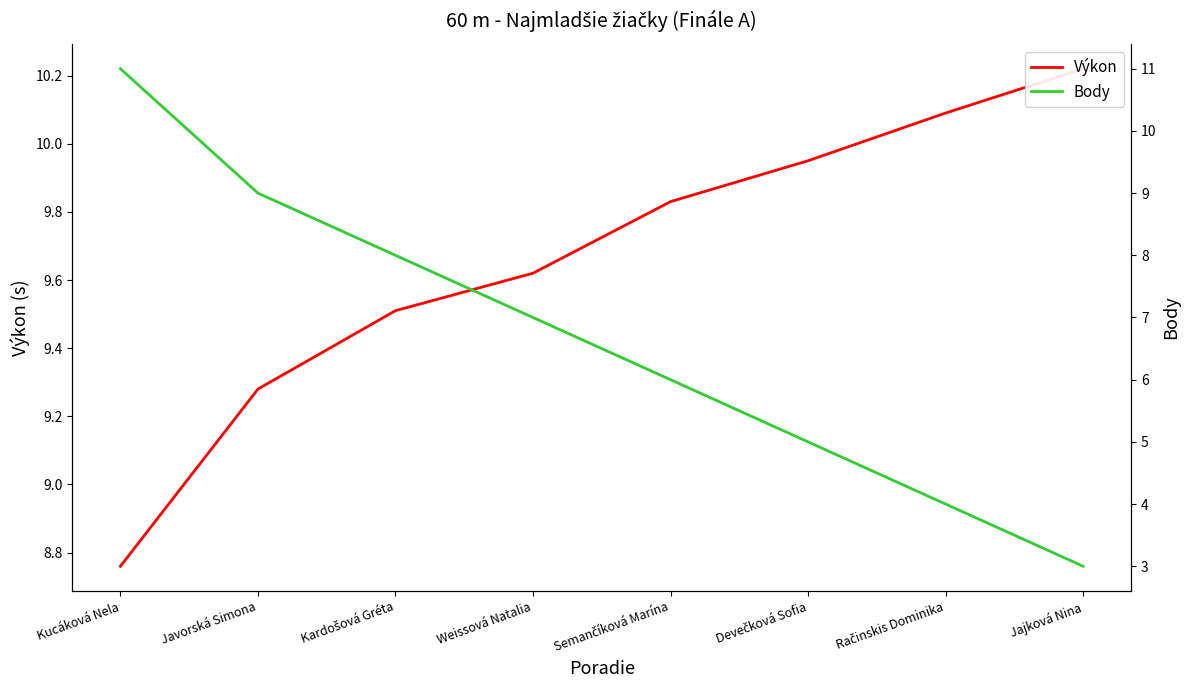

What is the label of the 3rd point from the right?

Devečková Sofia